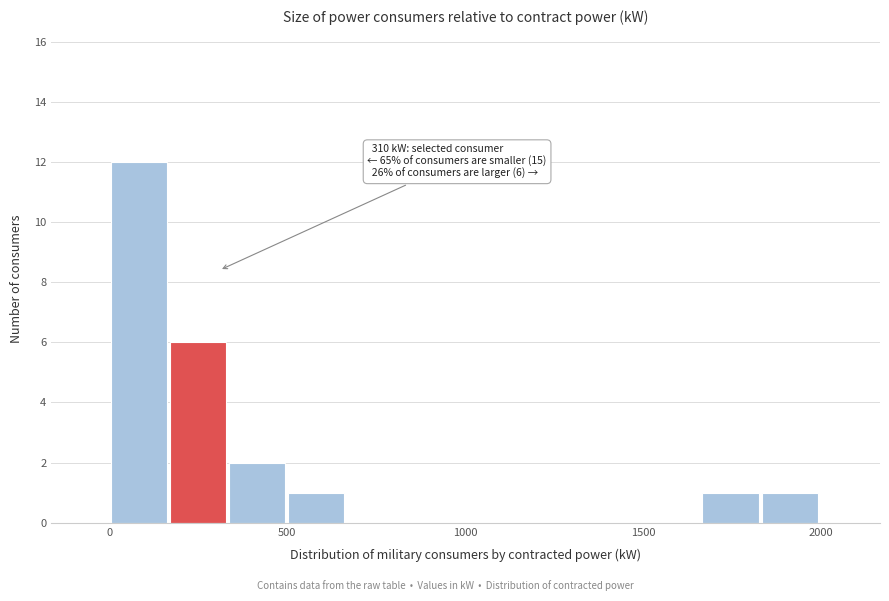

Around what value on the x-axis is the tallest bar? Give the approximate position of its centre, as read against the axis.

100